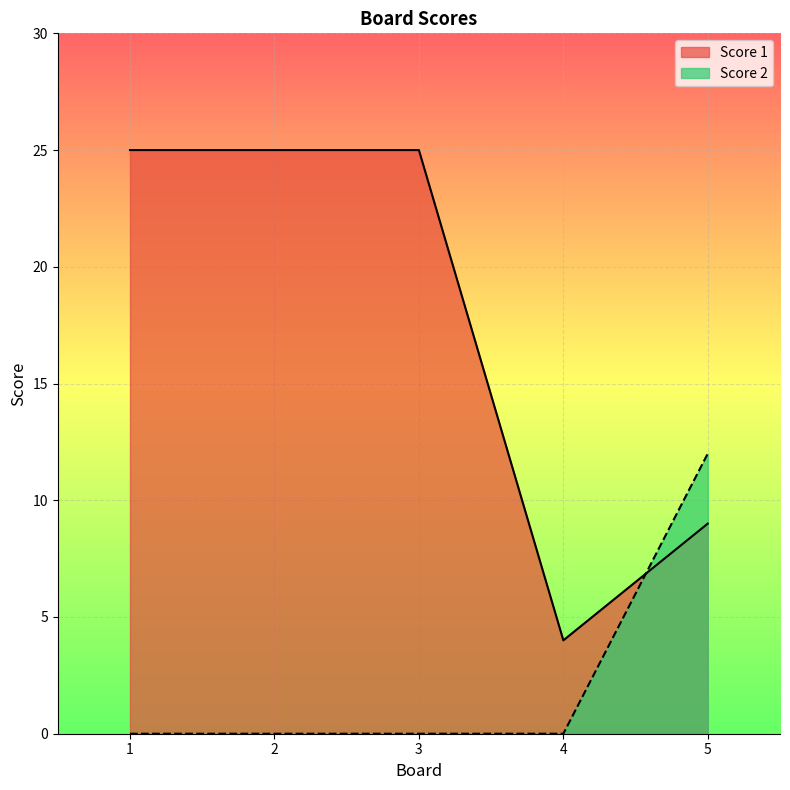

Rank the series at 1 from highest to lowest value.

Score 1, Score 2